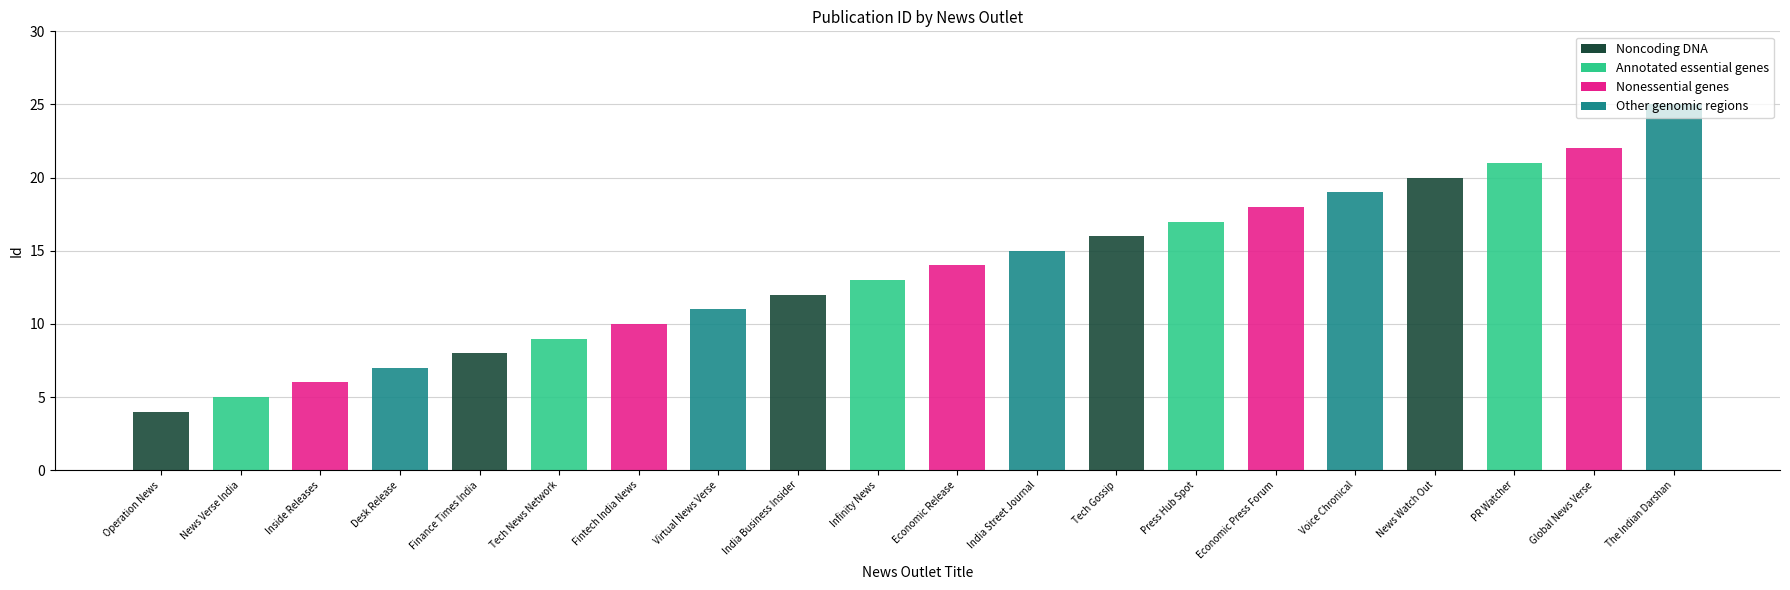

Is it true that the value at Economic Press Forum is 9?

False